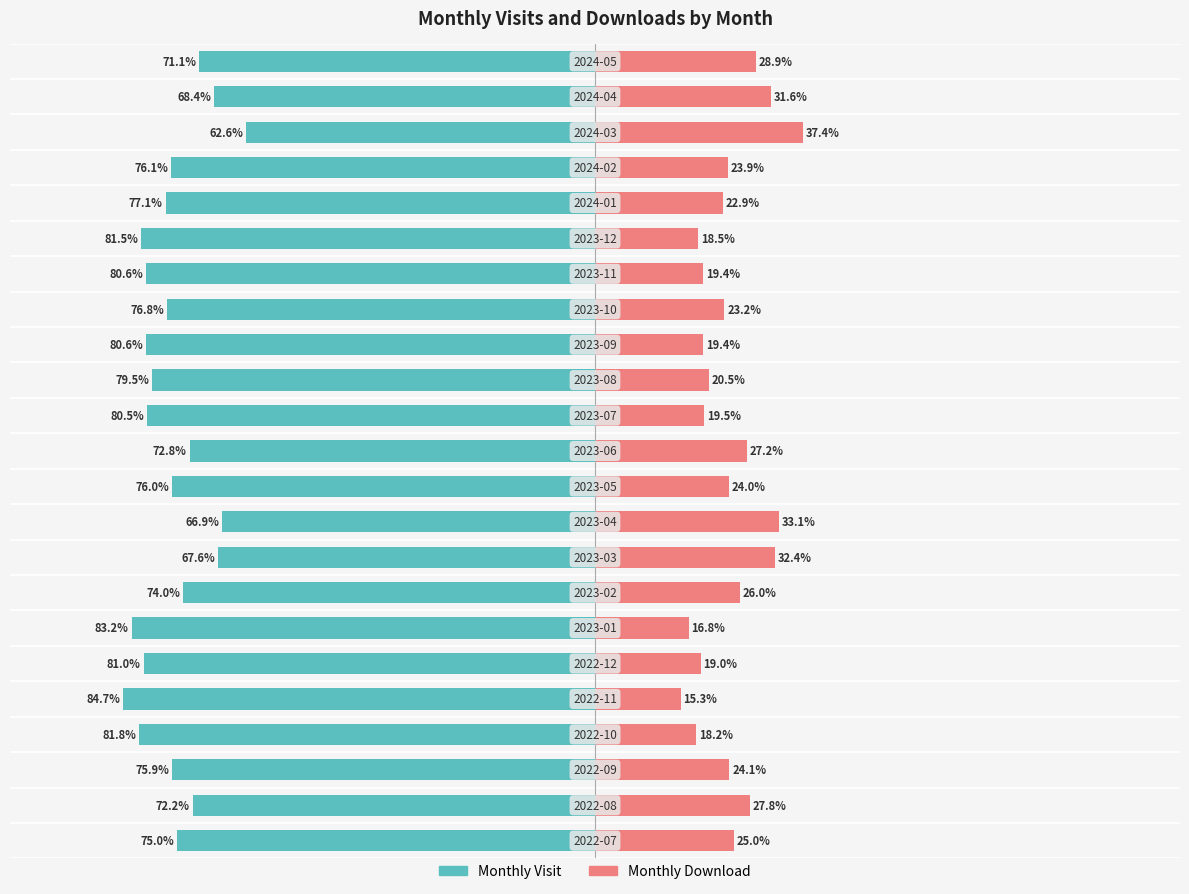

Reading left to right, transcribe all the data shown in this chart.

Monthly Visit: -75.0	-72.2	-75.9	-81.8	-84.7	-81.0	-83.2	-74.0	-67.6	-66.9	-76.0	-72.8	-80.5	-79.5	-80.6	-76.8	-80.6	-81.5	-77.1	-76.1	-62.6	-68.4	-71.1
Monthly Download: 25.0	27.8	24.1	18.2	15.3	19.0	16.8	26.0	32.4	33.1	24.0	27.2	19.5	20.5	19.4	23.2	19.4	18.5	22.9	23.9	37.4	31.6	28.9